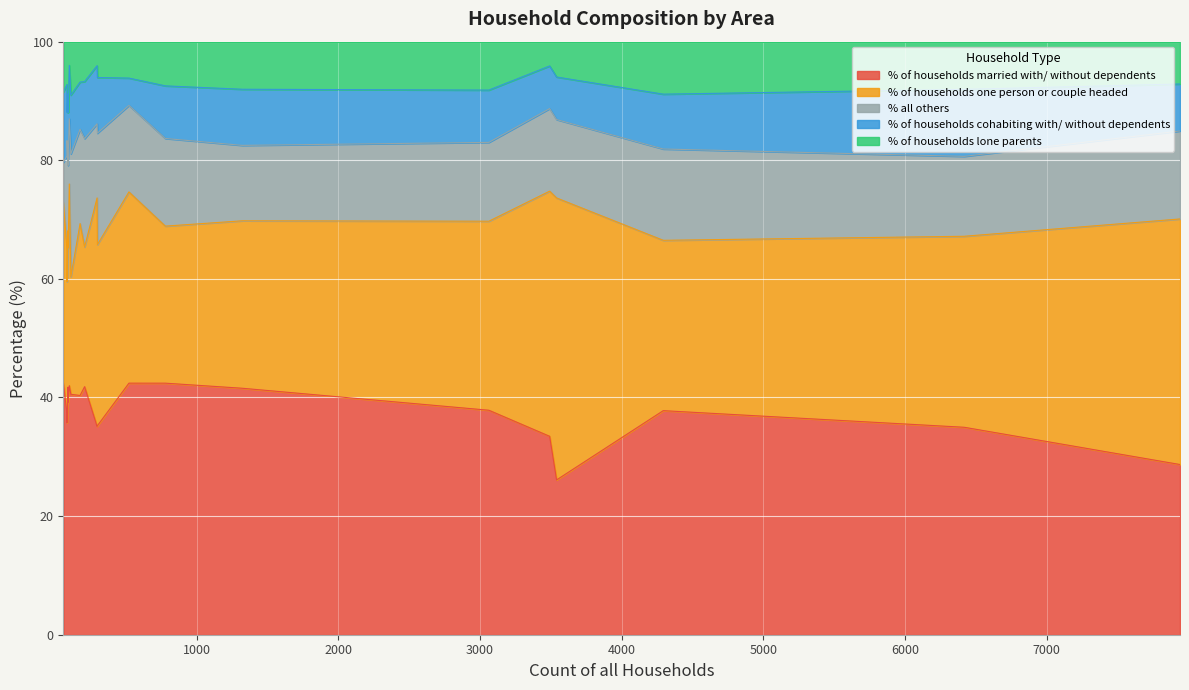

What is the lowest value of the % of households married with/ without dependents series?

26.1